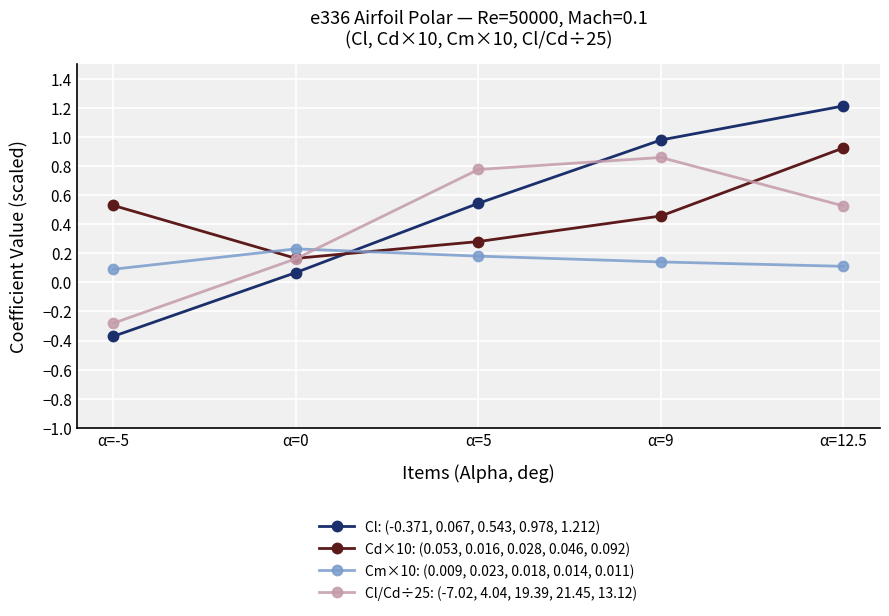

What is the label of the 5th point from the left?

α=12.5